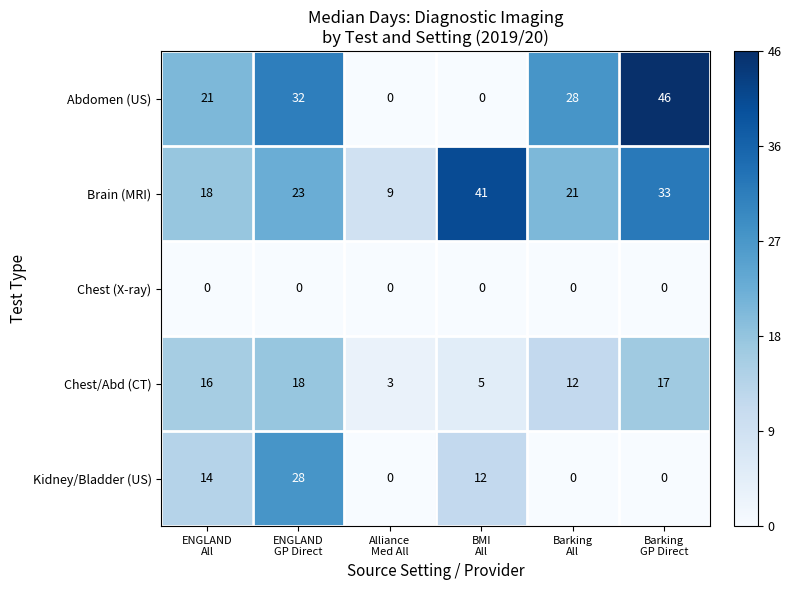

What is the difference between the maximum and minimum values in the Brain (MRI) series?

32